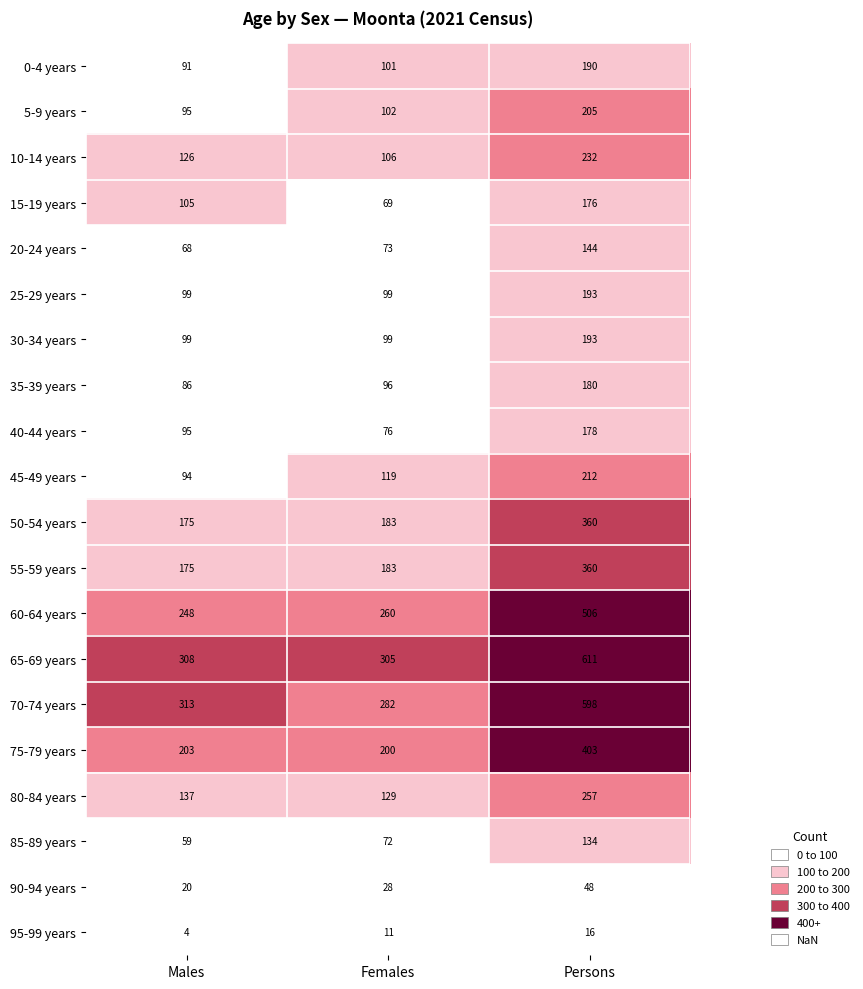

At which category is the sum across all series the highest?

Persons